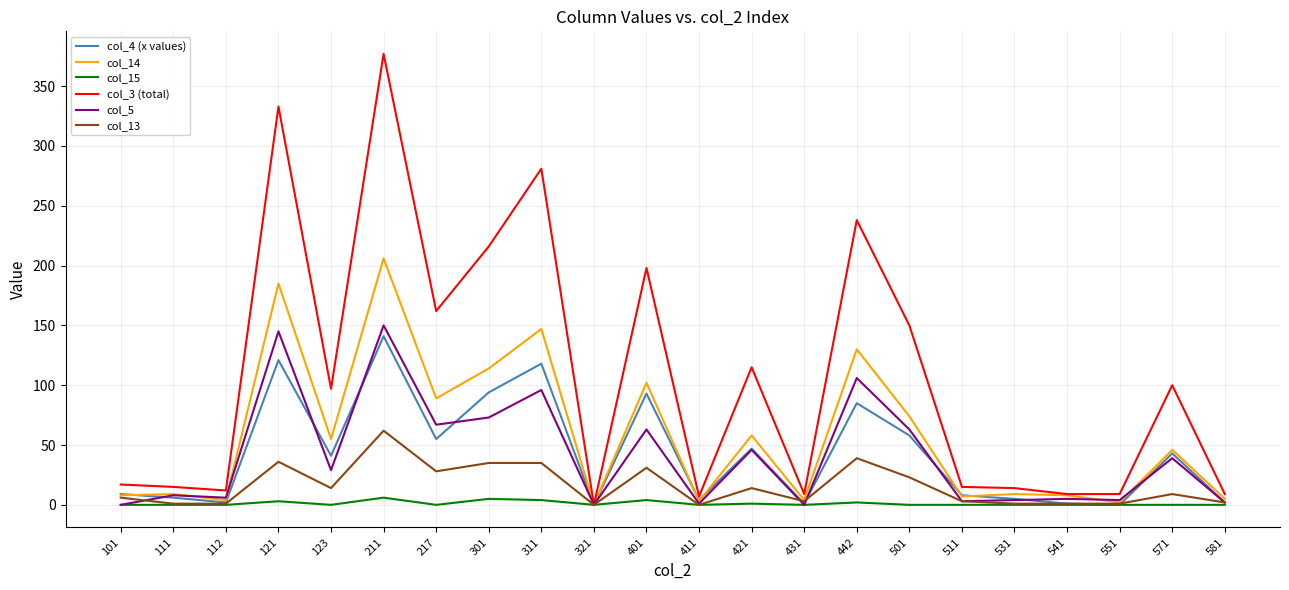

What is the difference between the col_4 (x values) values at 571 and 401?

50